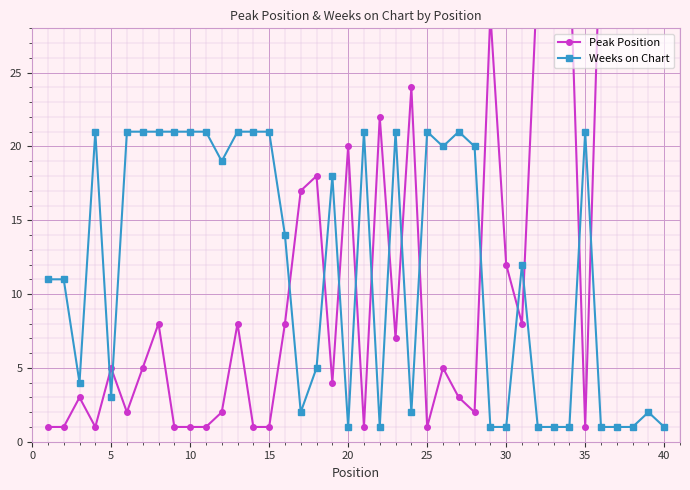

Reading left to right, list all the values displayed in this chart.

Peak Position: 1	1	3	1	5	2	5	8	1	1	1	2	8	1	1	8	17	18	4	20	1	22	7	24	1	5	3	2	29	12	8	32	33	34	1	36	37	38	39	40
Weeks on Chart: 11	11	4	21	3	21	21	21	21	21	21	19	21	21	21	14	2	5	18	1	21	1	21	2	21	20	21	20	1	1	12	1	1	1	21	1	1	1	2	1